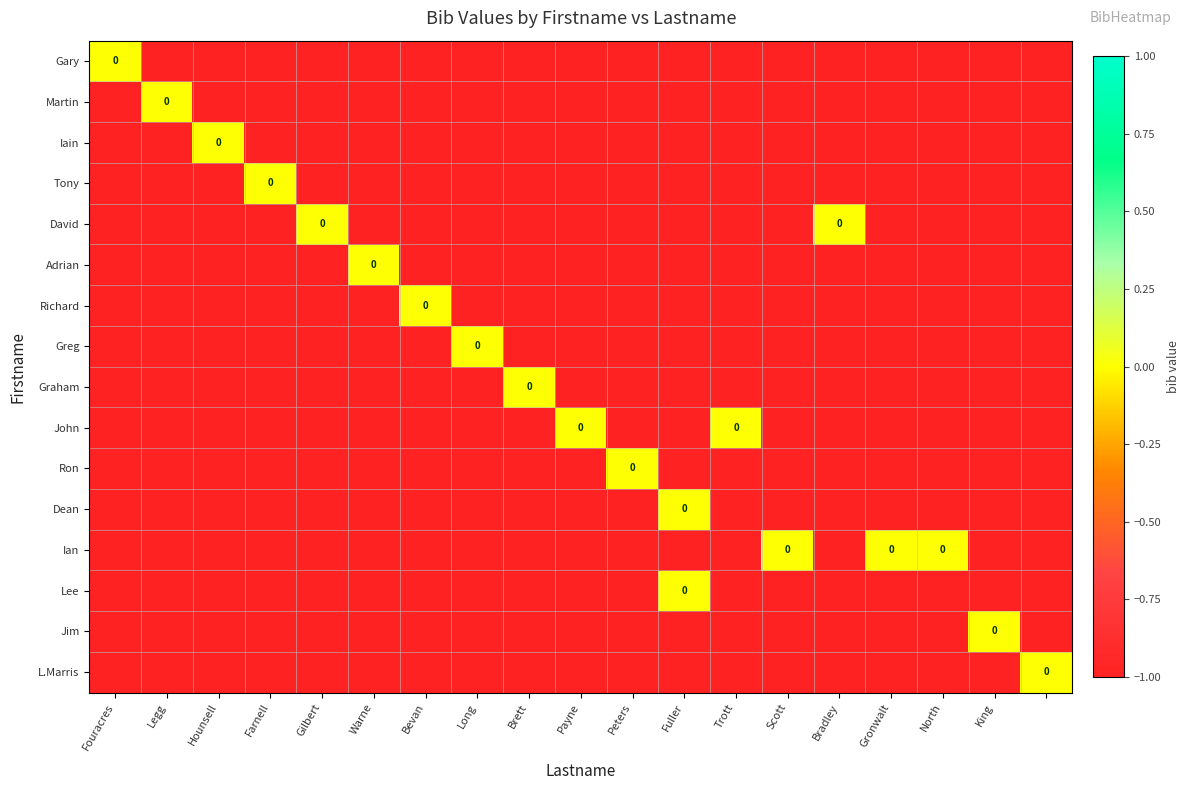

At which label is John closest to 0?

Payne